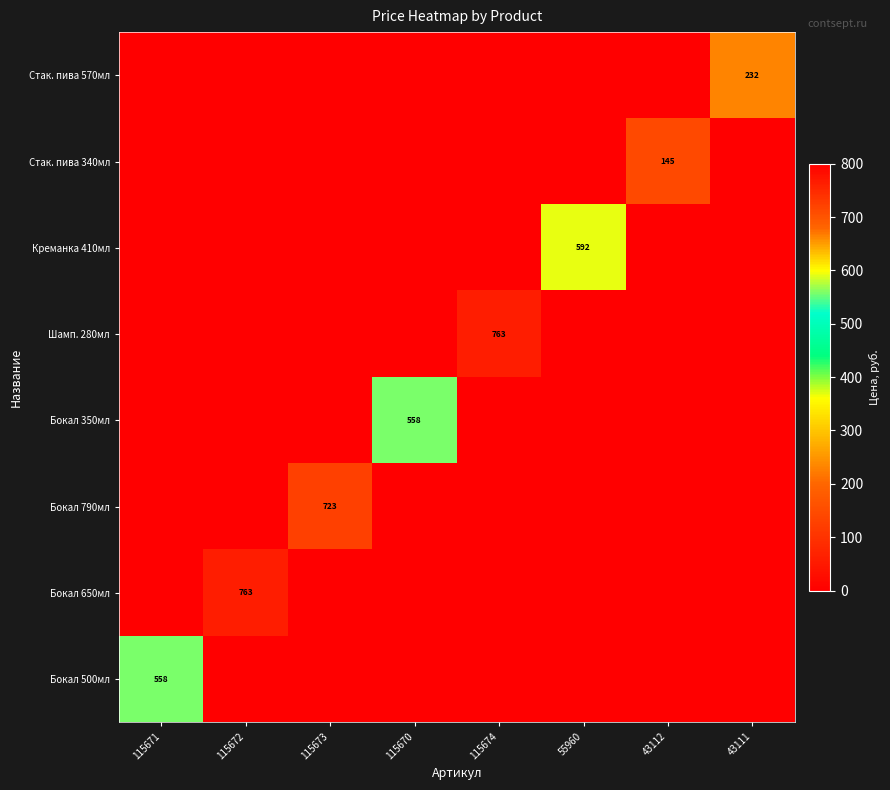

What is the total value across all series at 43111?

232